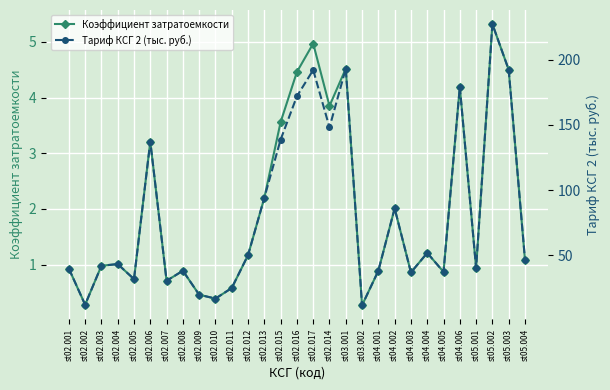

Rank the categories by Коэффициент затратоемкости value from highest to lowest.

st05.002, st02.017, st03.001, st05.003, st02.016, st04.006, st02.014, st02.015, st02.006, st02.013, st04.002, st04.004, st02.012, st05.004, st02.004, st02.003, st05.001, st02.001, st02.008, st04.001, st04.005, st04.003, st02.005, st02.007, st02.011, st02.009, st02.010, st02.002, st03.002